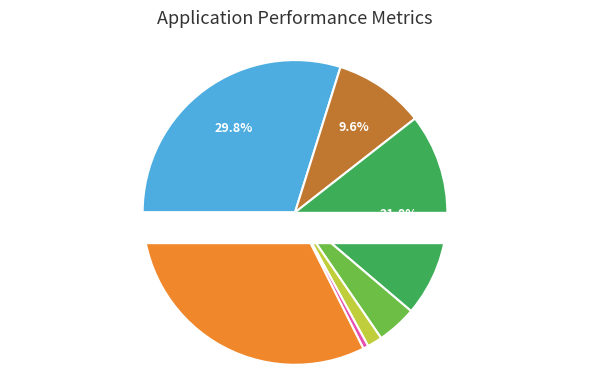

How many segments does this pie chart have?

7